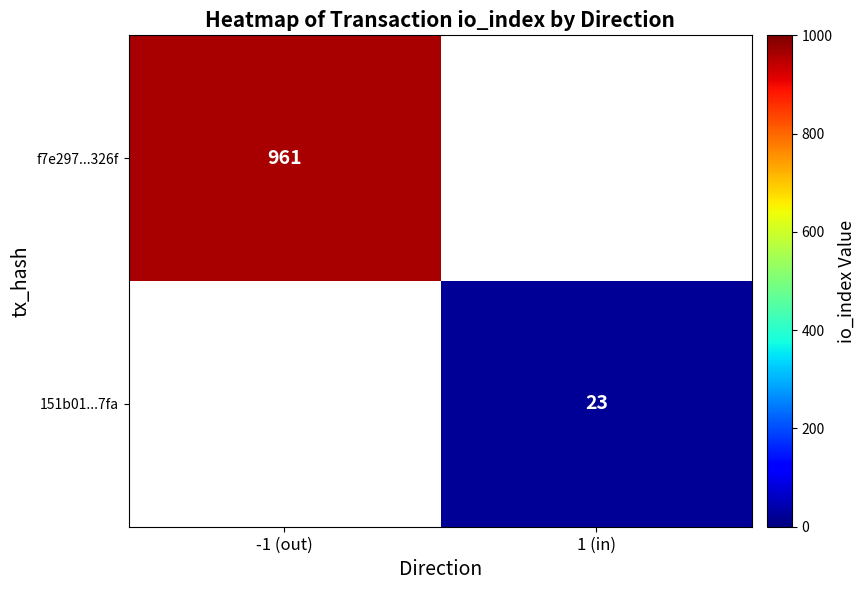

Which has a higher value, 1 (in) or -1 (out)?

-1 (out)